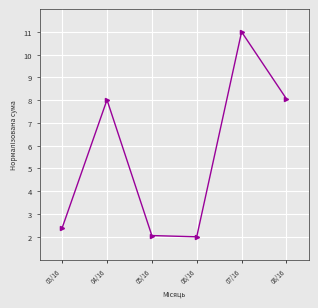

Does the chart have visible grid lines?

Yes